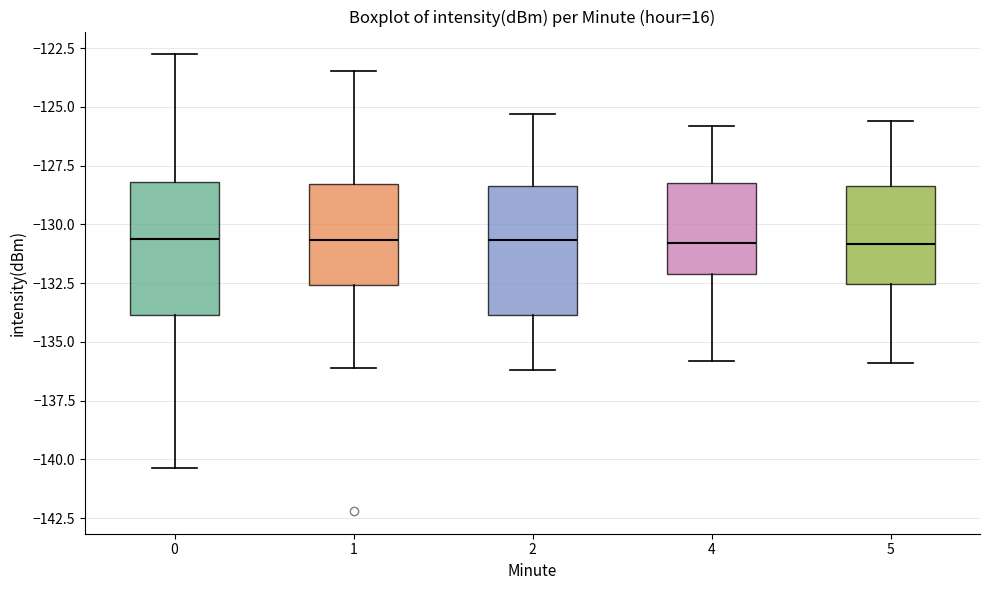

Where is the upper edge of the box at x = 2 on the y-axis? The values are not printed on the chart, so give them approximately, as read against the axis.

-128.5